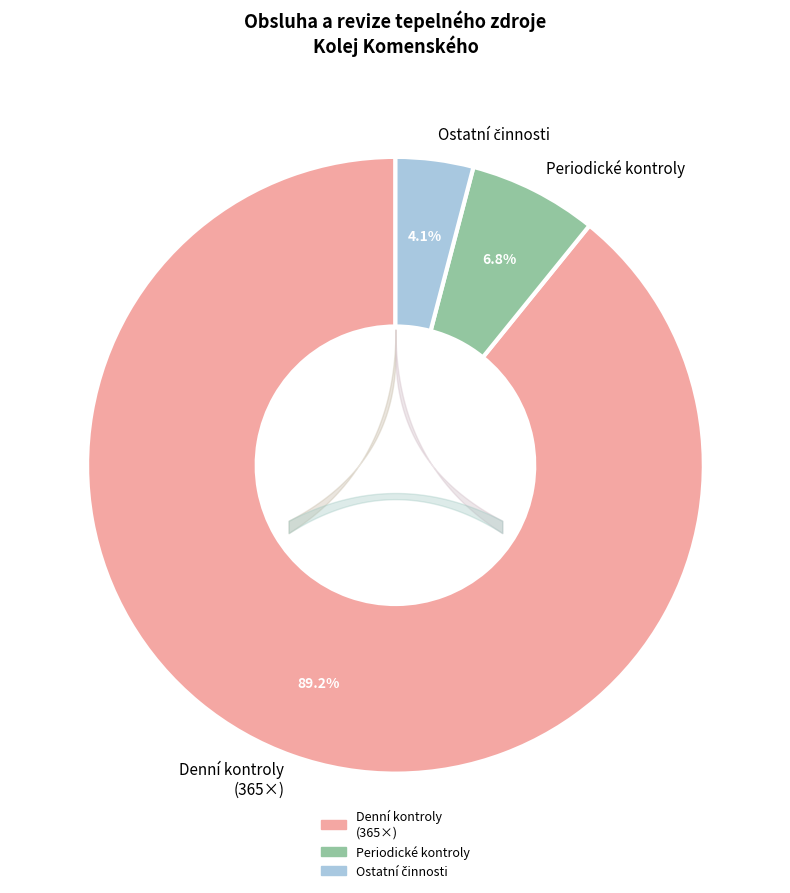

How much of the chart is everything except Periodické kontroly?

93.2%